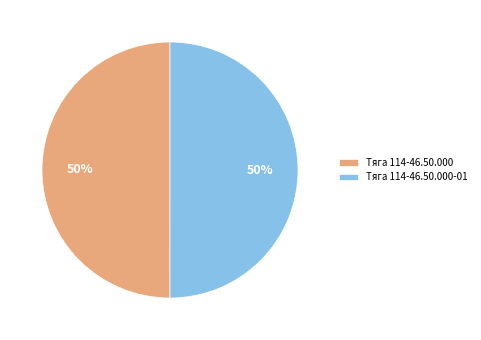

To the nearest percent, what portion does Тяга 114-46.50.000 represent?

50%